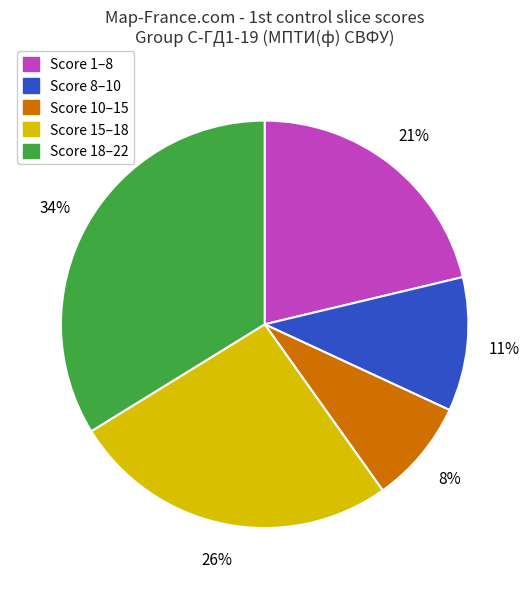

To the nearest percent, what is the average slice percentage?

20%